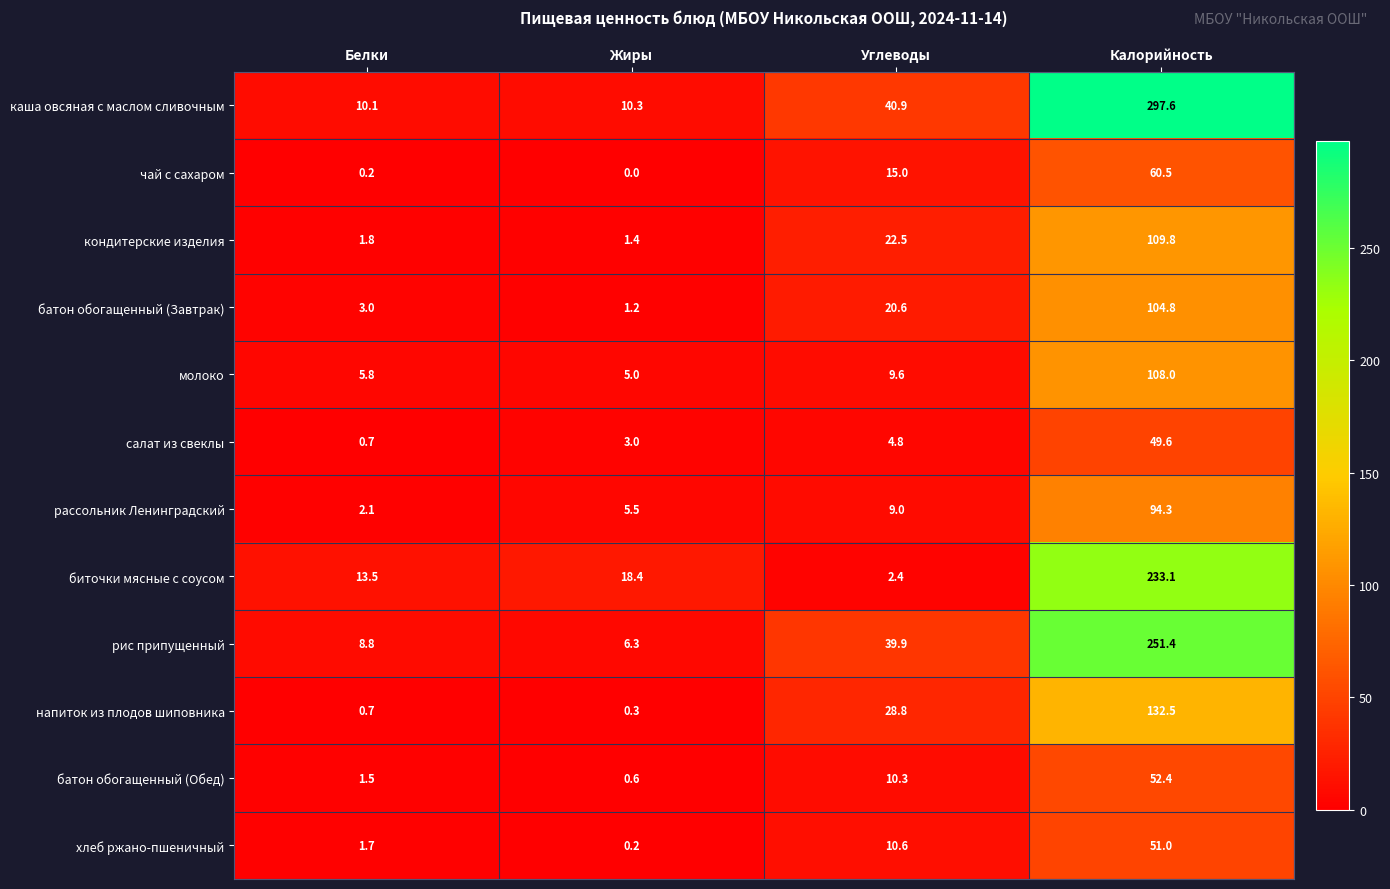

Which series has the widest spread of values?

каша овсяная с маслом сливочным